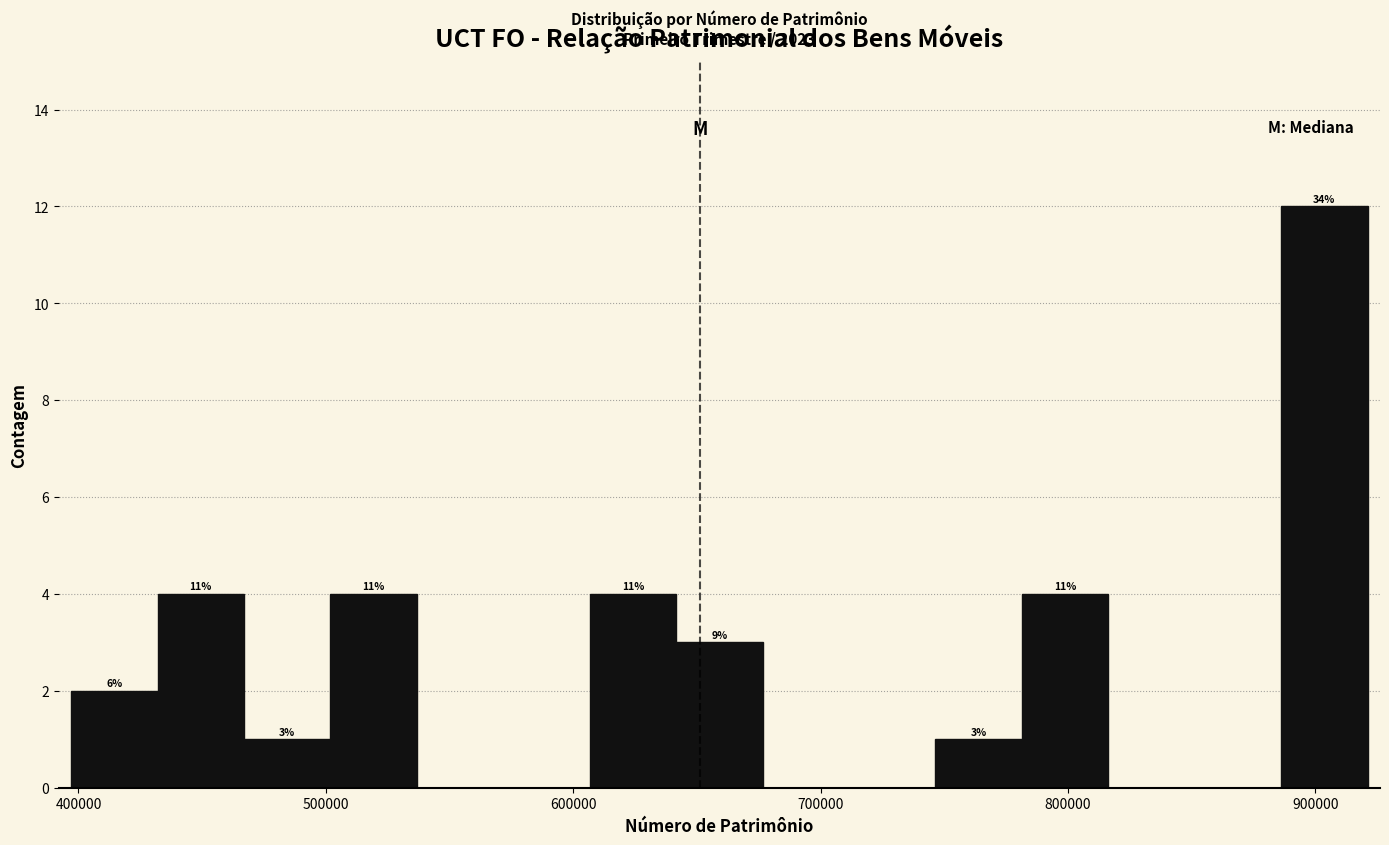

Read against the x-axis, roughly where is the centre of the tallest bar?

900000